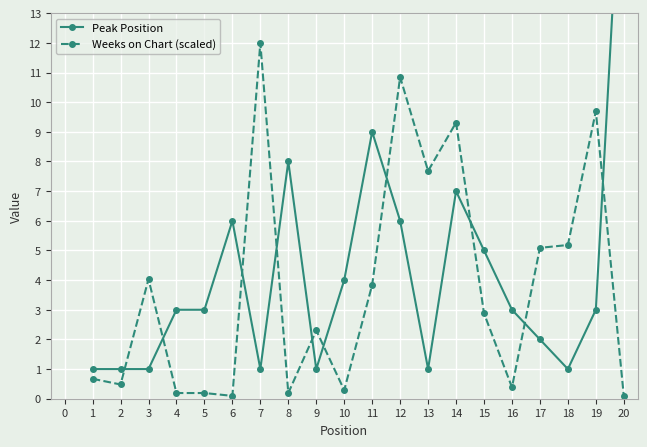

What is the maximum value for Weeks on Chart (scaled)?

12.0